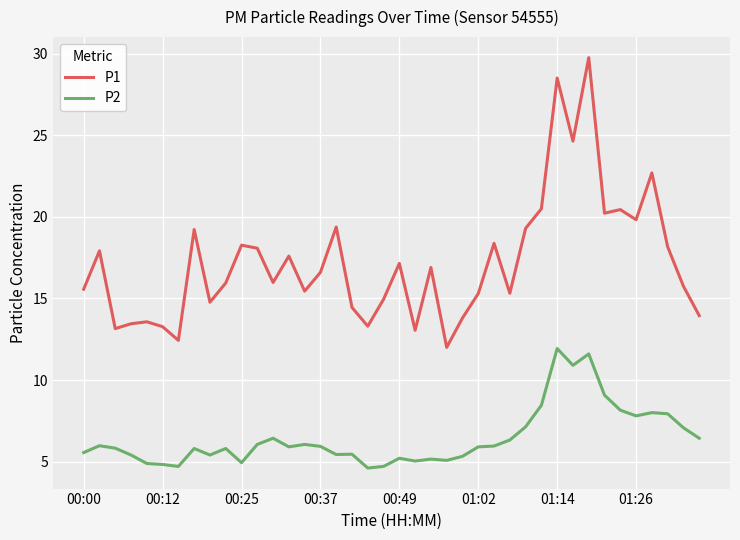

Which series has the widest spread of values?

P1